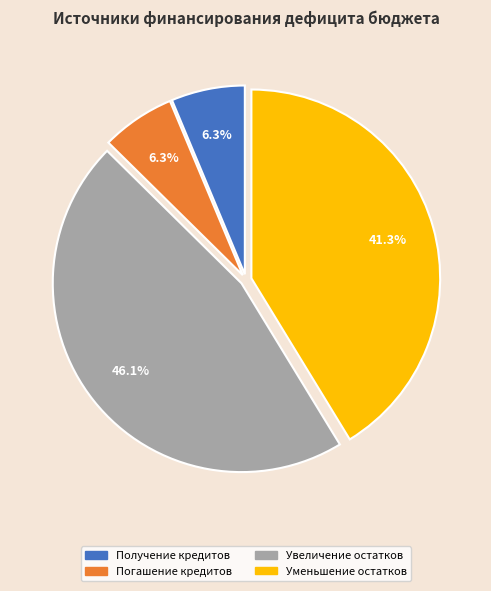

How many slices are in this pie chart?

4